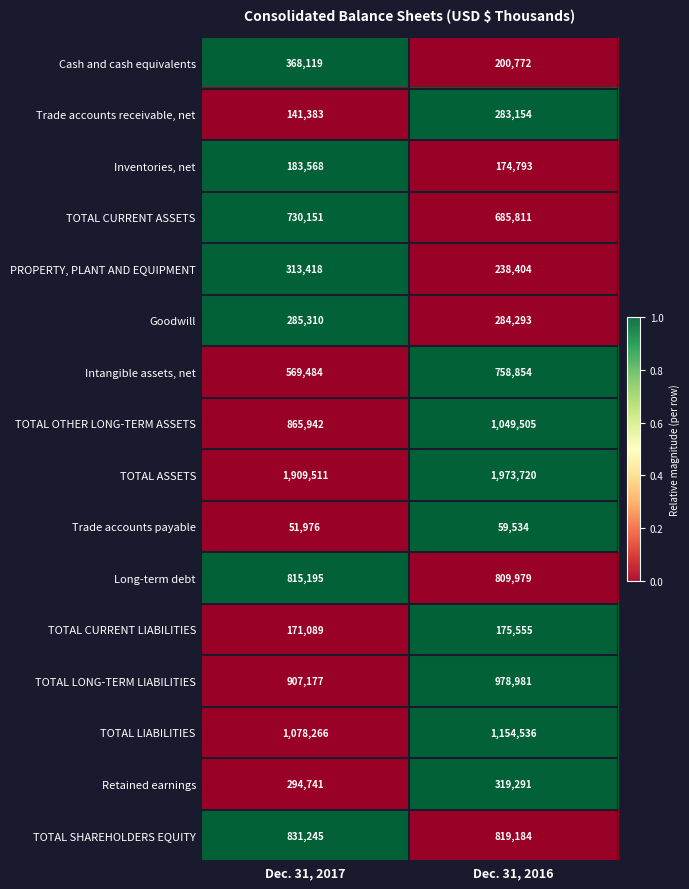

At which category is the sum across all series the highest?

Dec. 31, 2016